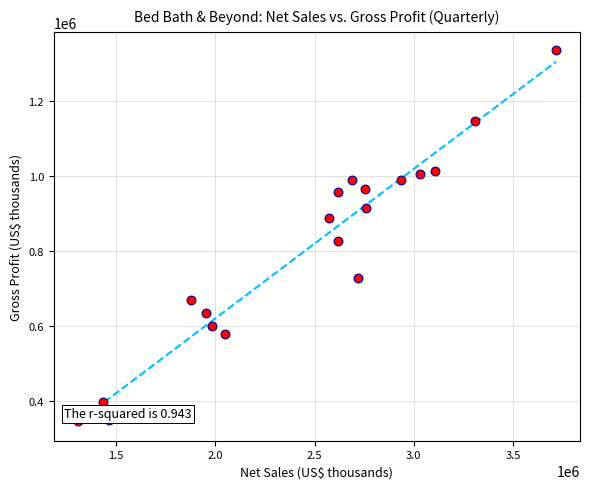

What Y value in the scatter plot is closest to 840884?

825488